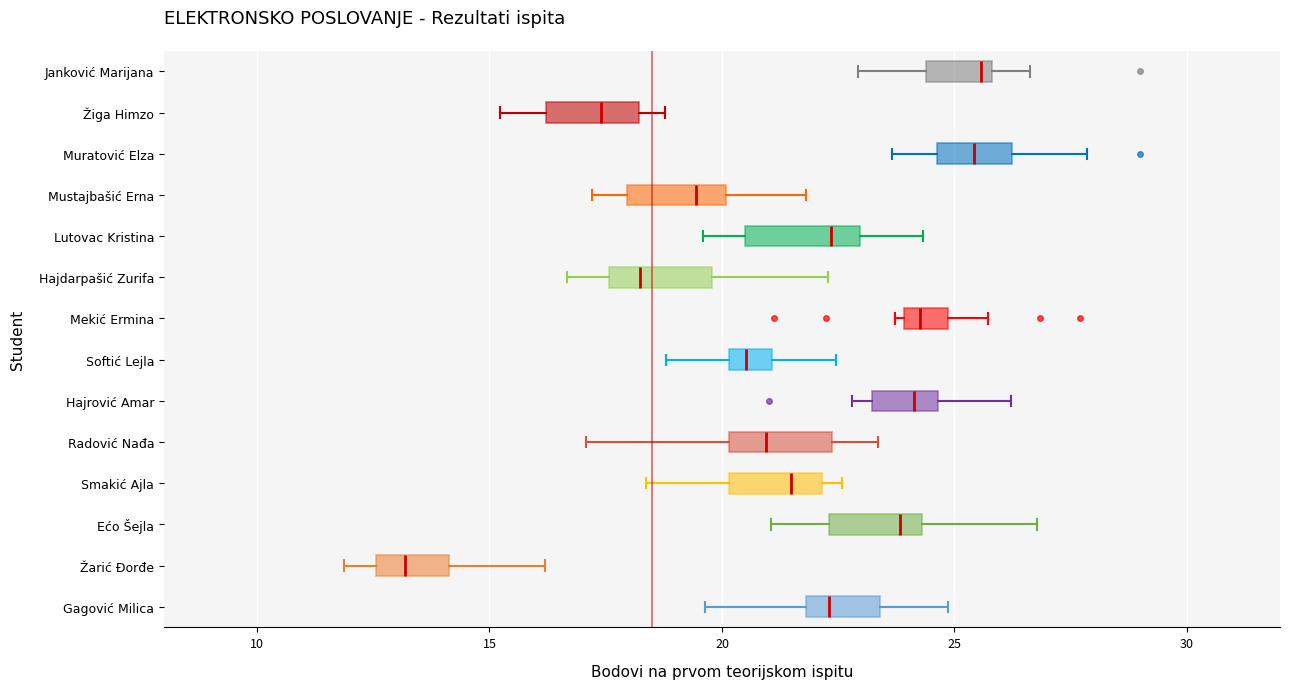

Reading bottom to top, transcribe this box plot: for each box, give where its median line is, the range the box spans, and where its two whiskers end, as read against the x-axis. The values are not printed on the chart, so give them approximately, as read against the axis.

Gagović Milica: median 22.5, box 22.0 to 23.5, whiskers 19.5 to 25.0
Žarić Đorđe: median 13.0, box 12.5 to 14.0, whiskers 12.0 to 16.0
Ećo Šejla: median 24.0, box 22.5 to 24.5, whiskers 21.0 to 27.0
Smakić Ajla: median 21.5, box 20.0 to 22.0, whiskers 18.5 to 22.5
Radović Nađa: median 21.0, box 20.0 to 22.5, whiskers 17.0 to 23.5
Hajrović Amar: median 24.0, box 23.0 to 24.5, whiskers 23.0 (just left of the box's left edge) to 26.0
Softić Lejla: median 20.5, box 20.0 to 21.0, whiskers 19.0 to 22.5
Mekić Ermina: median 24.5, box 24.0 to 25.0, whiskers 23.5 to 25.5
Hajdarpašić Zurifa: median 18.0, box 17.5 to 20.0, whiskers 16.5 to 22.5
Lutovac Kristina: median 22.5, box 20.5 to 23.0, whiskers 19.5 to 24.5
Mustajbašić Erna: median 19.5, box 18.0 to 20.0, whiskers 17.0 to 22.0
Muratović Elza: median 25.5, box 24.5 to 26.0, whiskers 23.5 to 28.0
Žiga Himzo: median 17.5, box 16.0 to 18.0, whiskers 15.0 to 19.0
Janković Marijana: median 25.5, box 24.5 to 26.0, whiskers 23.0 to 26.5